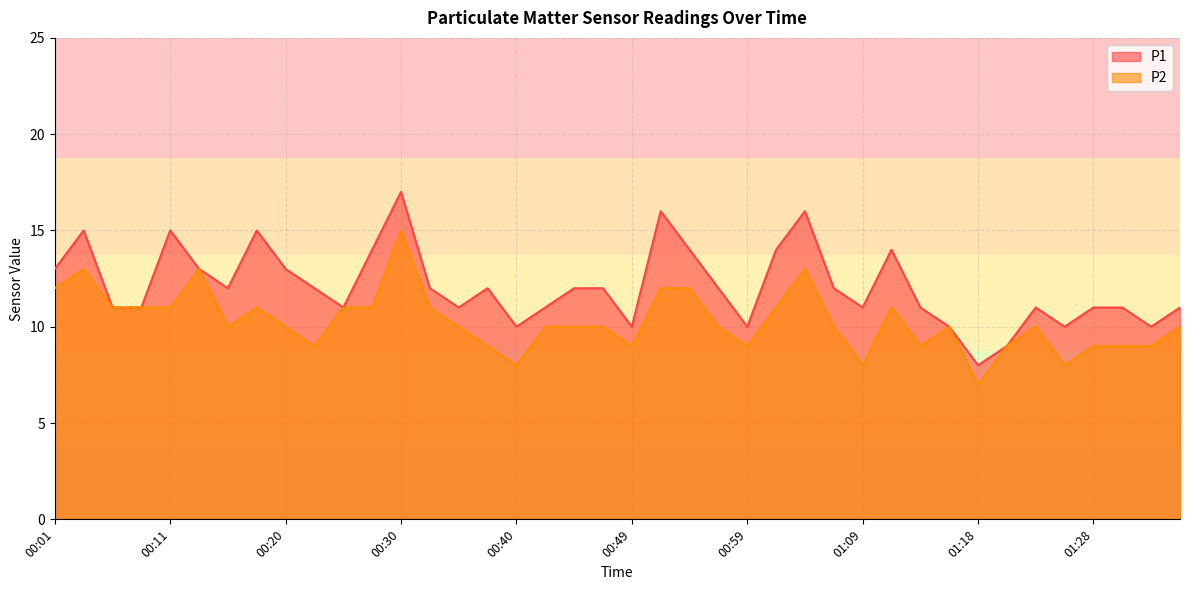

Reading left to right, list all the values displayed in this chart.

P1: 00:01=13	00:03=15	00:06=11	00:08=11	00:11=15	00:13=13	00:15=12	00:18=15	00:20=13	00:23=12	00:25=11	00:28=14	00:30=17	00:32=12	00:35=11	00:37=12	00:40=10	00:42=11	00:45=12	00:47=12	00:49=10	00:52=16	00:54=14	00:57=12	00:59=10	01:01=14	01:04=16	01:06=12	01:09=11	01:11=14	01:14=11	01:16=10	01:18=8	01:21=9	01:23=11	01:26=10	01:28=11	01:31=11	01:33=10	01:35=11
P2: 00:01=12	00:03=13	00:06=11	00:08=11	00:11=11	00:13=13	00:15=10	00:18=11	00:20=10	00:23=9	00:25=11	00:28=11	00:30=15	00:32=11	00:35=10	00:37=9	00:40=8	00:42=10	00:45=10	00:47=10	00:49=9	00:52=12	00:54=12	00:57=10	00:59=9	01:01=11	01:04=13	01:06=10	01:09=8	01:11=11	01:14=9	01:16=10	01:18=7	01:21=9	01:23=10	01:26=8	01:28=9	01:31=9	01:33=9	01:35=10